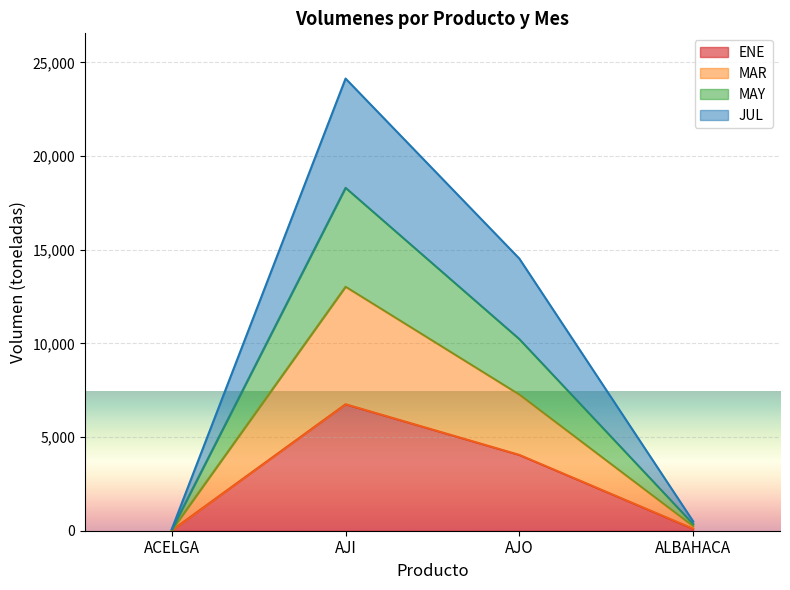

At which category is the sum across all series the highest?

AJI